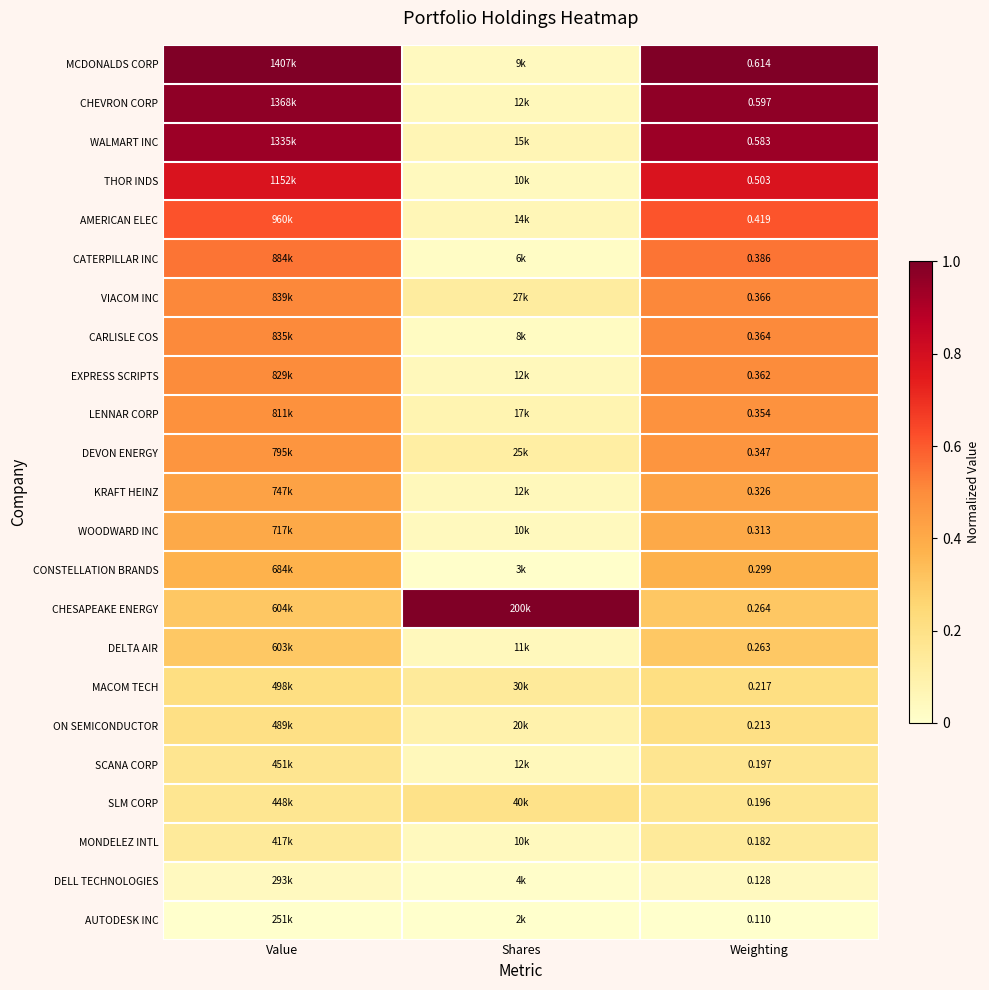

Is it true that SCANA CORP equals 0.2 at Weighting?

True